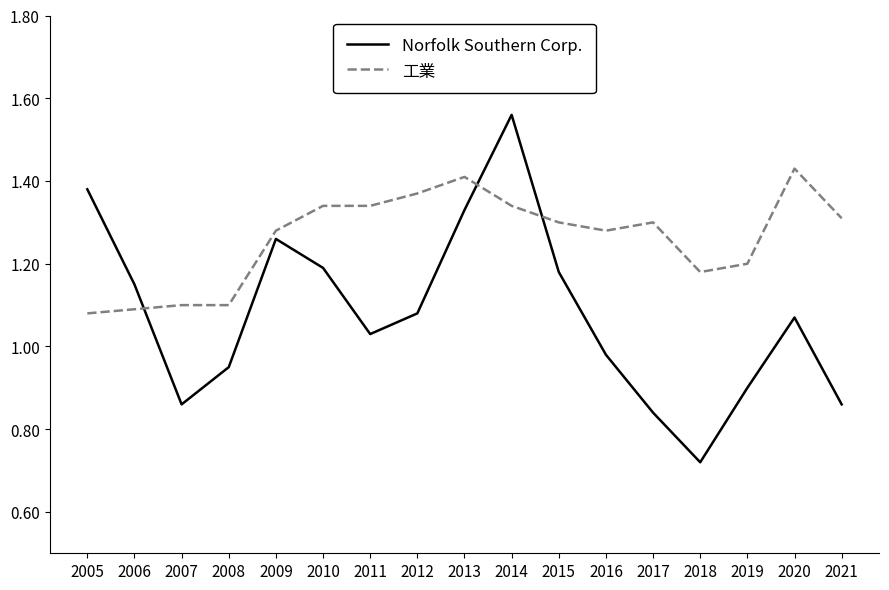

What is the difference between the Norfolk Southern Corp. values at 2005 and 2008?

0.4